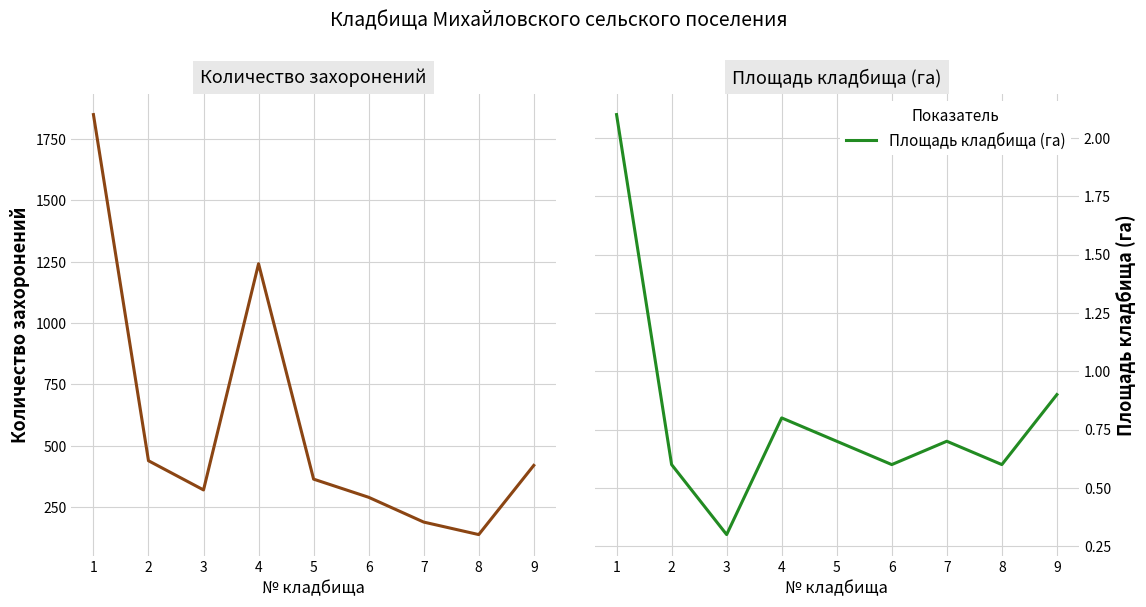

Count the number of categories in the chart.

9